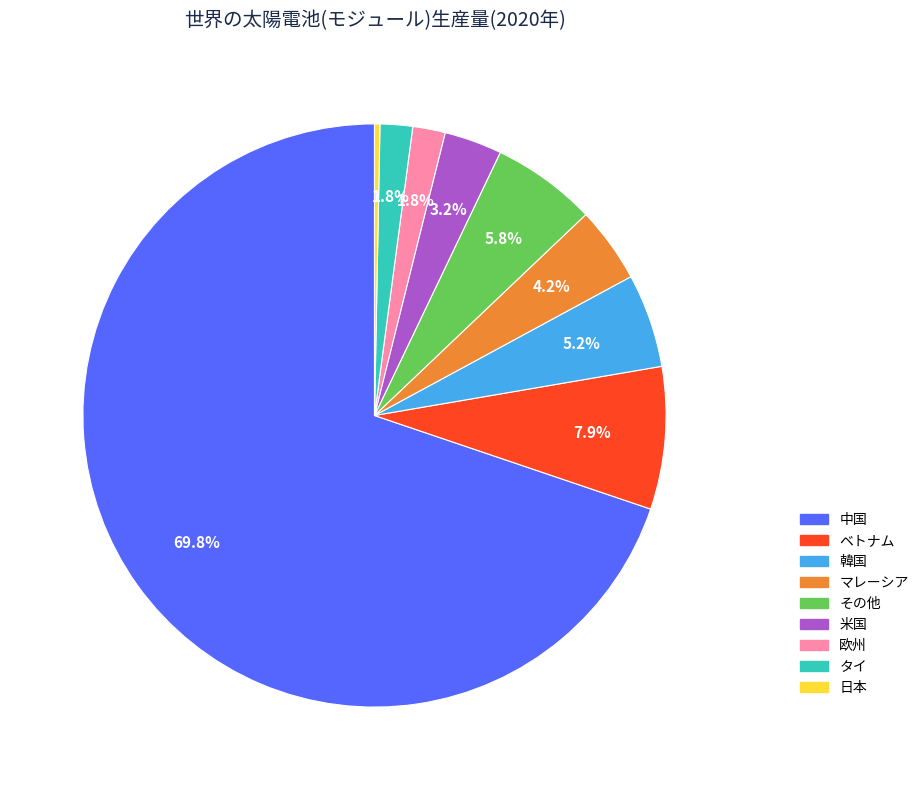

Which has a higher value, マレーシア or ベトナム?

ベトナム